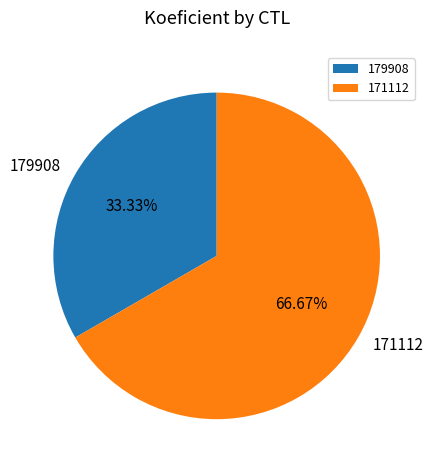

Do 179908 and 171112 together represent more than half of the pie?

Yes